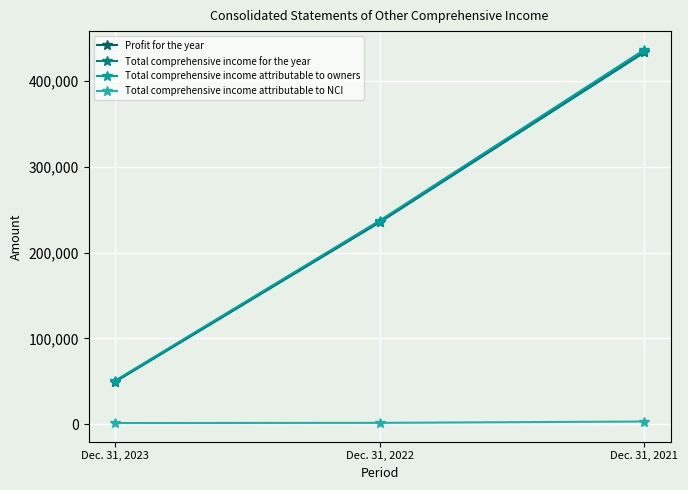

Count the Total comprehensive income for the year values in the range 49461 to 433820.

3